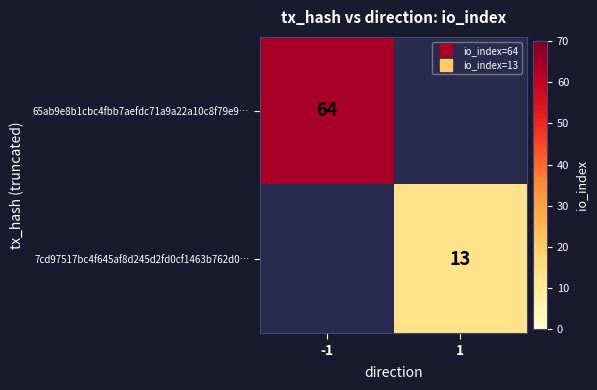

Rank the series at -1 from highest to lowest value.

65ab9e8b1cbc4fbb7aefdc71a9a22a10c8f79e9…, 7cd97517bc4f645af8d245d2fd0cf1463b762d0…